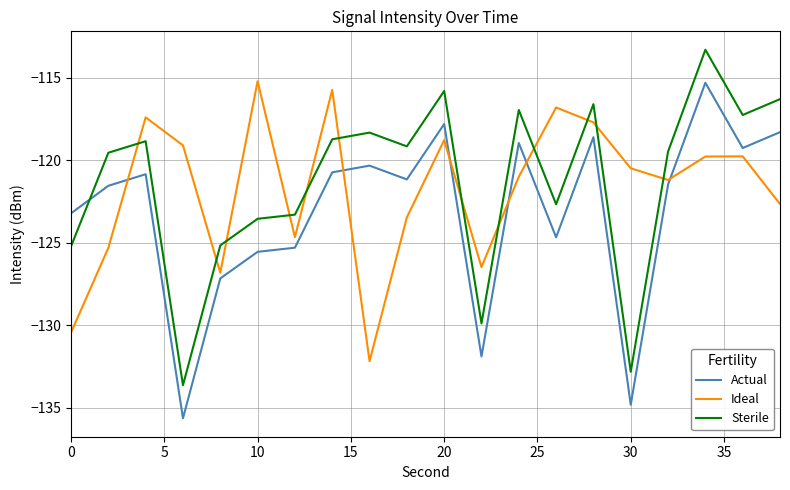

What is the difference between the maximum and minimum values in the Ideal series?

17.0